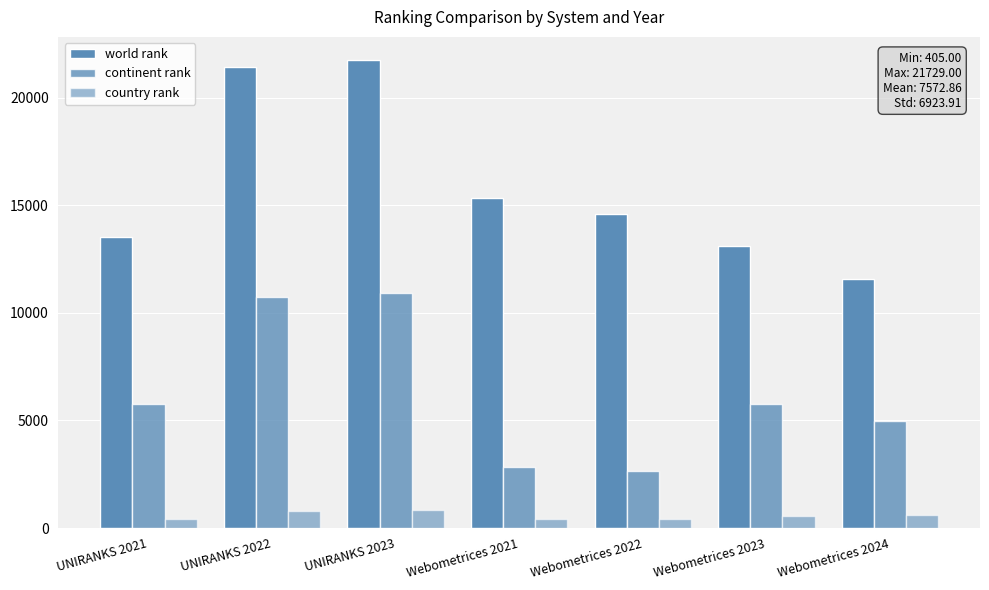

Which series has the largest range (max minus min)?

world rank